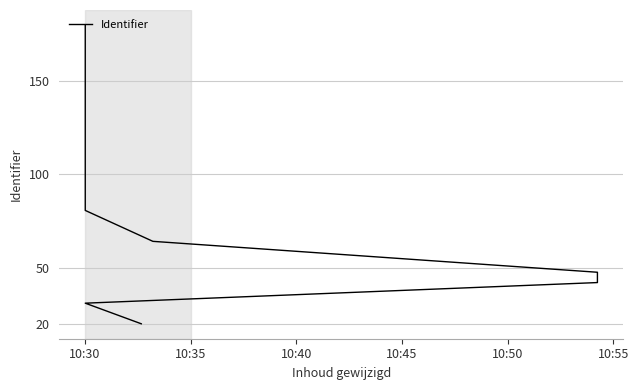

Reading left to right, list all the values displayed in this chart.

20.0	31.0	42.1	47.6	64.1	80.7	108.3	124.8	135.9	146.9	157.9	163.4	180.0